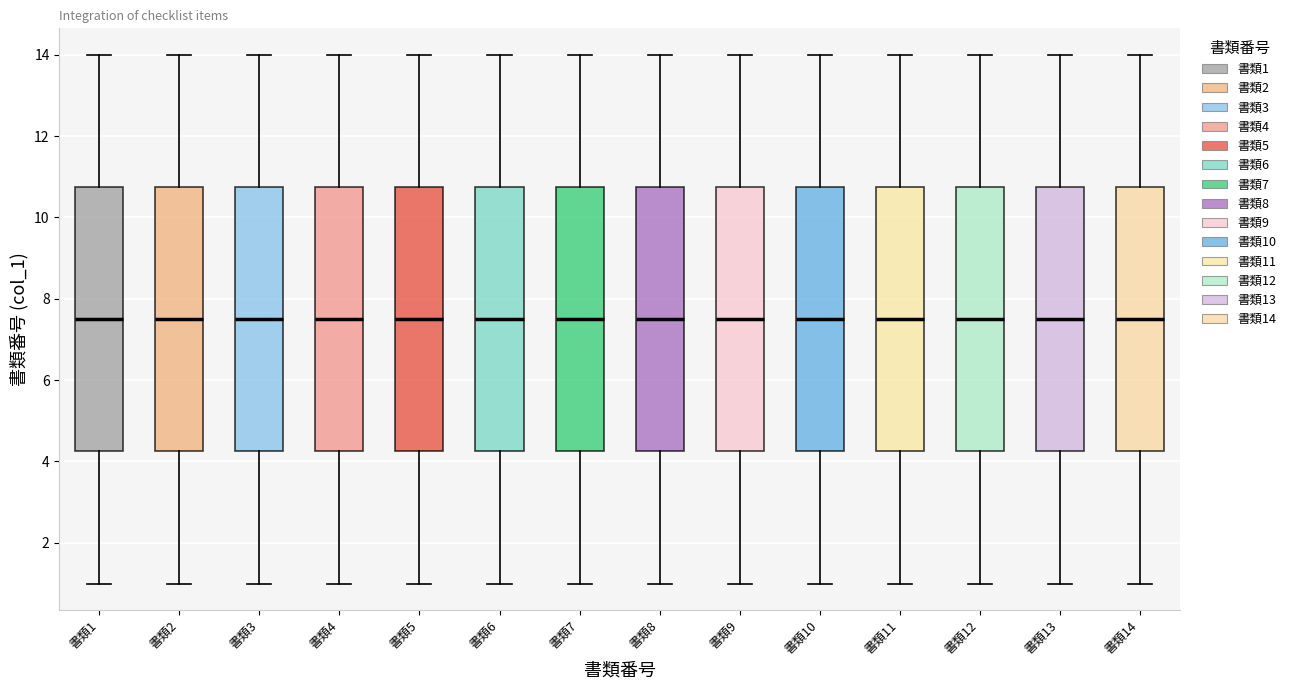

Reading left to right, read every box against the y-axis: the position of its median line, the range the box covers, and the ends of its whiskers. The values are not printed on the chart, so give them approximately, as read against the axis.

書類1: median 7.6, box 4.2 to 10.8, whiskers 1.0 to 14.0
書類2: median 7.6, box 4.2 to 10.8, whiskers 1.0 to 14.0
書類3: median 7.6, box 4.2 to 10.8, whiskers 1.0 to 14.0
書類4: median 7.6, box 4.2 to 10.8, whiskers 1.0 to 14.0
書類5: median 7.6, box 4.2 to 10.8, whiskers 1.0 to 14.0
書類6: median 7.6, box 4.2 to 10.8, whiskers 1.0 to 14.0
書類7: median 7.6, box 4.2 to 10.8, whiskers 1.0 to 14.0
書類8: median 7.6, box 4.2 to 10.8, whiskers 1.0 to 14.0
書類9: median 7.6, box 4.2 to 10.8, whiskers 1.0 to 14.0
書類10: median 7.6, box 4.2 to 10.8, whiskers 1.0 to 14.0
書類11: median 7.6, box 4.2 to 10.8, whiskers 1.0 to 14.0
書類12: median 7.6, box 4.2 to 10.8, whiskers 1.0 to 14.0
書類13: median 7.6, box 4.2 to 10.8, whiskers 1.0 to 14.0
書類14: median 7.6, box 4.2 to 10.8, whiskers 1.0 to 14.0